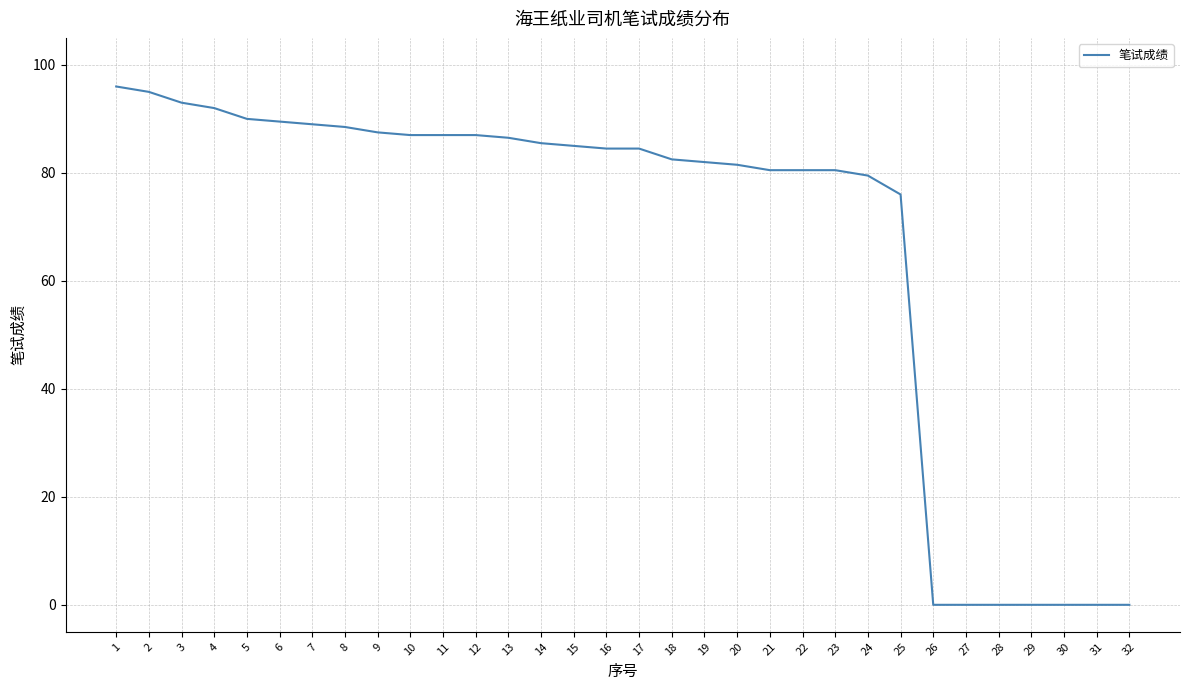

What is the greatest value displayed?

96.0